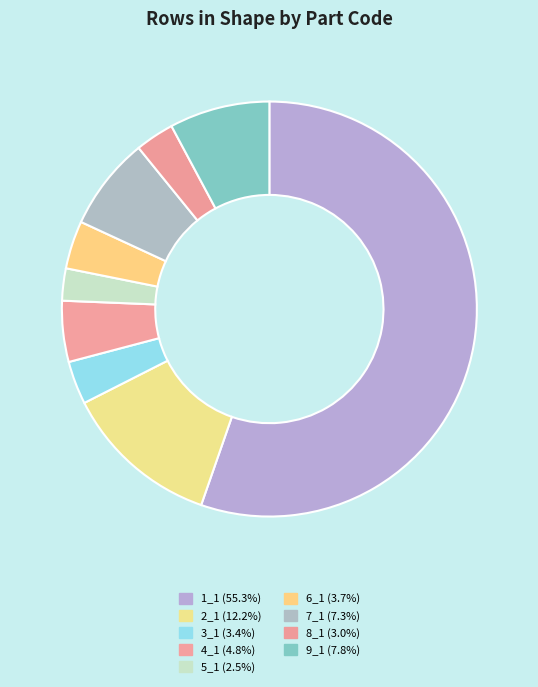

How many slices are in this pie chart?

9